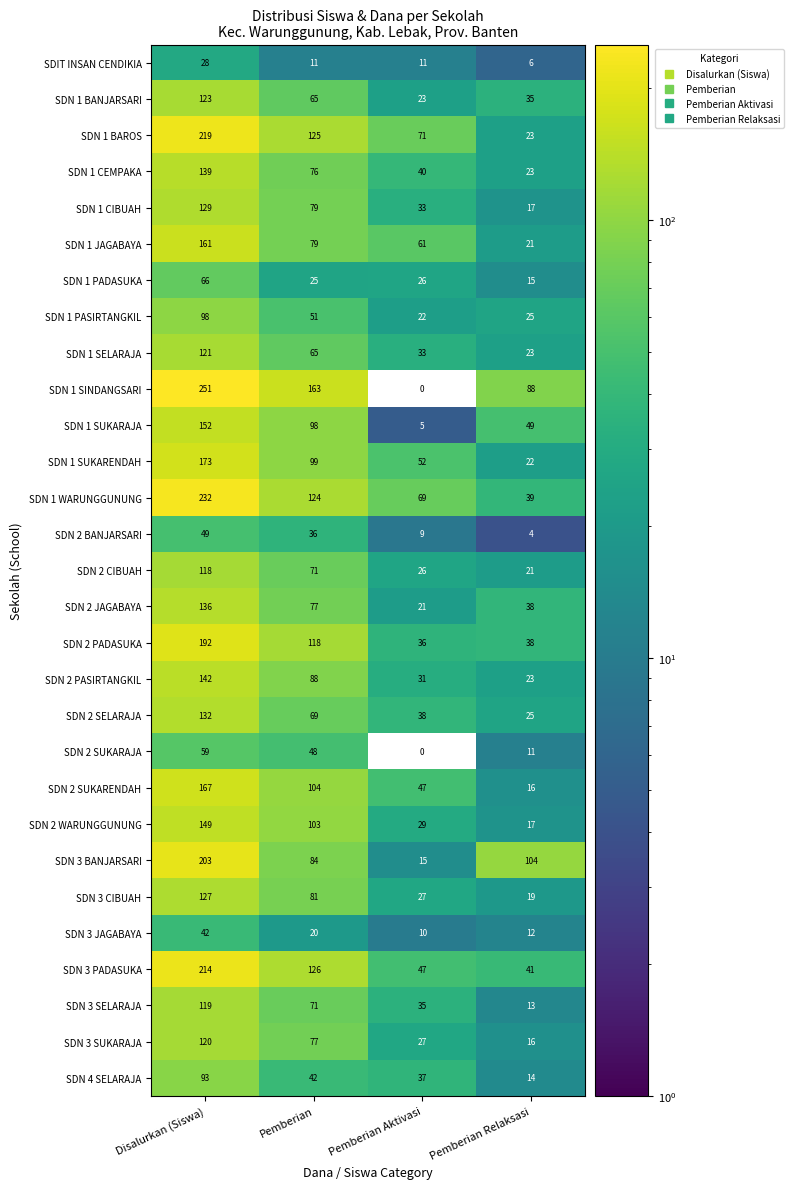

How many series are shown in this chart?

29